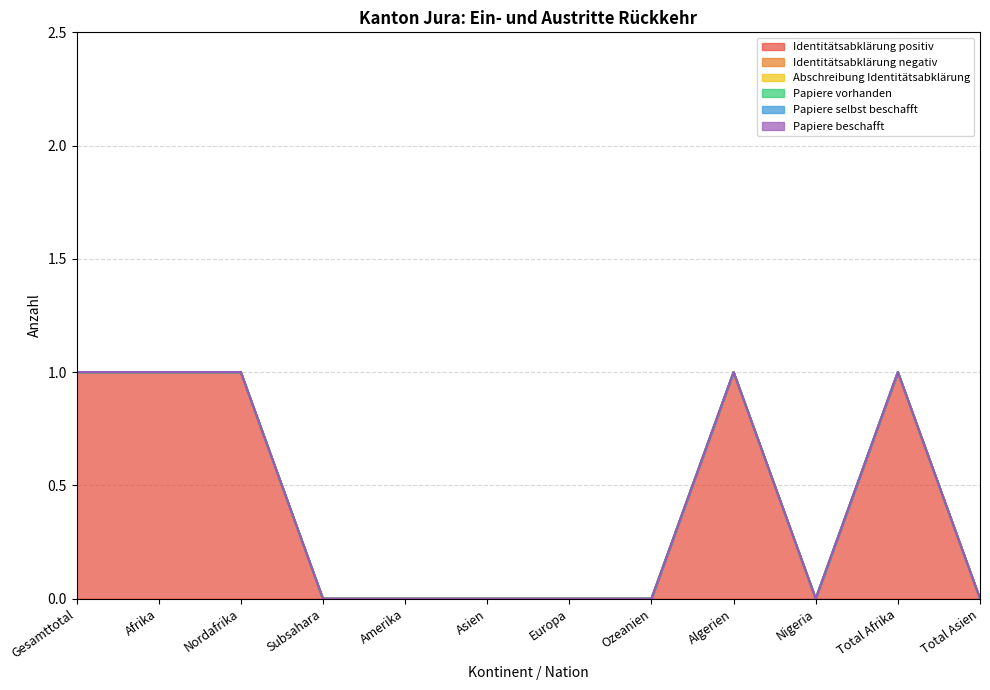

True or false: Papiere vorhanden has a value of 0 at Algerien.

True